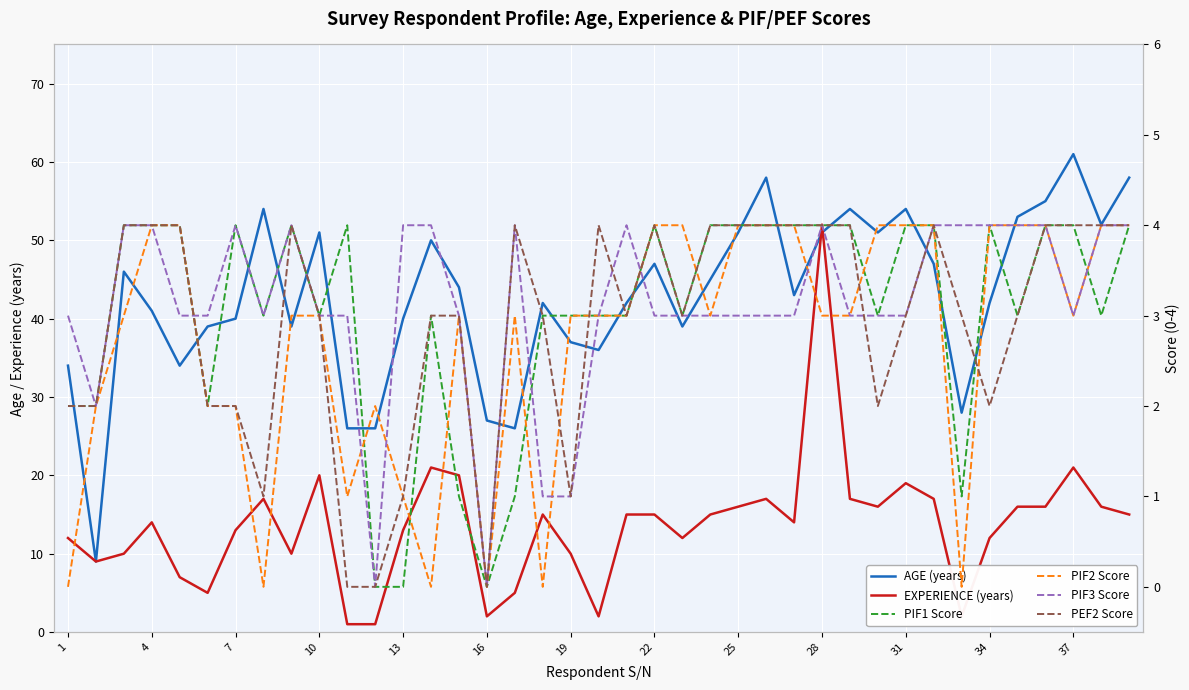

Reading left to right, extract all data points from this chart.

AGE (years): 34	9	46	41	34	39	40	54	39	51	26	26	40	50	44	27	26	42	37	36	42	47	39	45	51	58	43	51	54	51	54	47	28	42	53	55	61	52	58
EXPERIENCE (years): 12	9	10	14	7	5	13	17	10	20	1	1	13	21	20	2	5	15	10	2	15	15	12	15	16	17	14	52	17	16	19	17	2	12	16	16	21	16	15
PIF1 Score: 2	2	4	4	4	2	4	3	4	3	4	0	0	3	1	0	1	3	3	3	3	4	3	4	4	4	4	4	4	3	4	4	1	4	3	4	4	3	4
PIF2 Score: 0	2	3	4	4	2	2	0	3	3	1	2	1	0	3	0	3	0	3	3	3	4	4	3	4	4	4	3	3	4	4	4	0	4	4	4	3	4	4
PIF3 Score: 3	2	4	4	3	3	4	3	4	3	3	0	4	4	3	0	4	1	1	3	4	3	3	3	3	3	3	4	3	3	3	4	4	4	4	4	3	4	4
PEF2 Score: 2	2	4	4	4	2	2	1	4	3	0	0	1	3	3	0	4	3	1	4	3	4	3	4	4	4	4	4	4	2	3	4	3	2	3	4	4	4	4